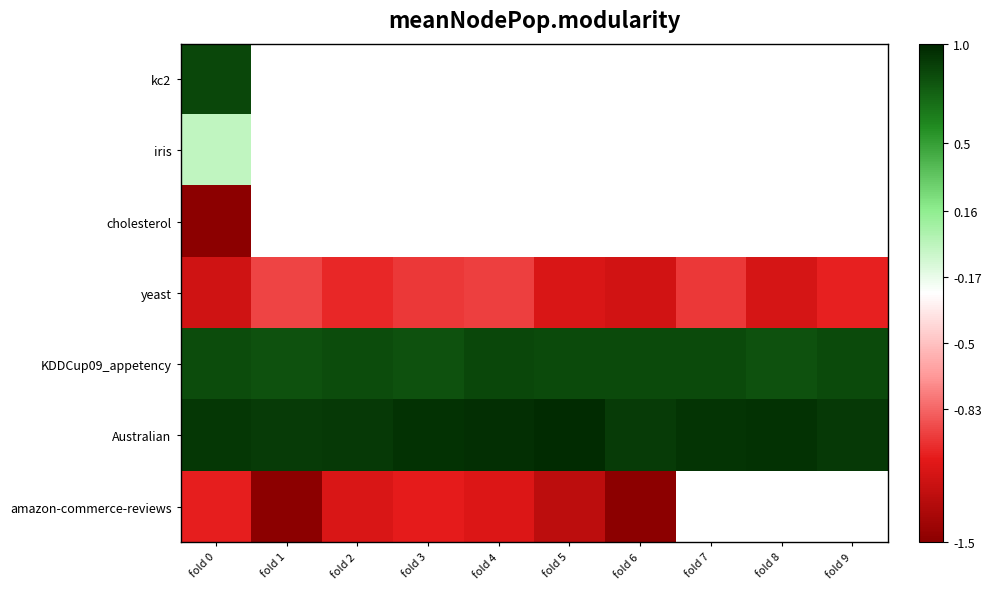

Which series changed the most between fold 1 and fold 4?

amazon-commerce-reviews